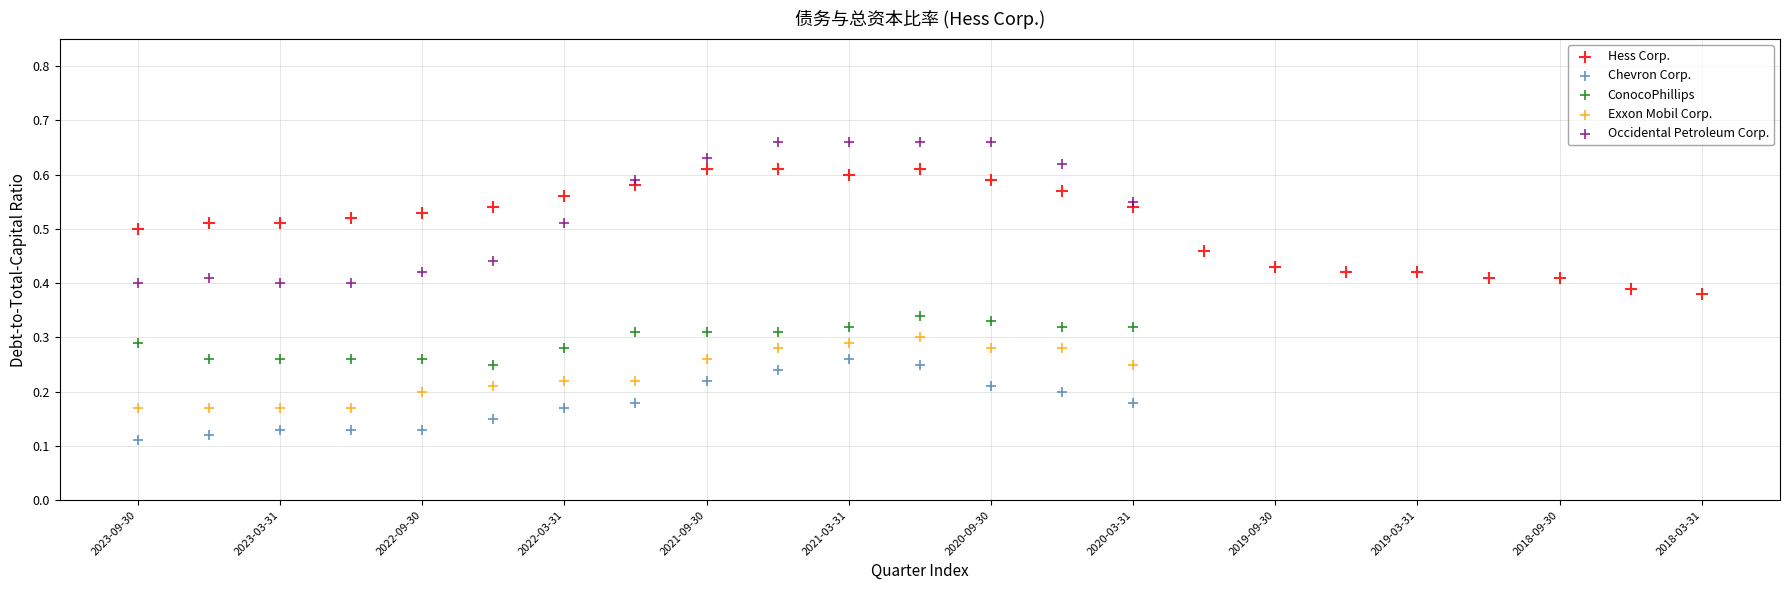

Which series contains the highest Y value?

Occidental Petroleum Corp.